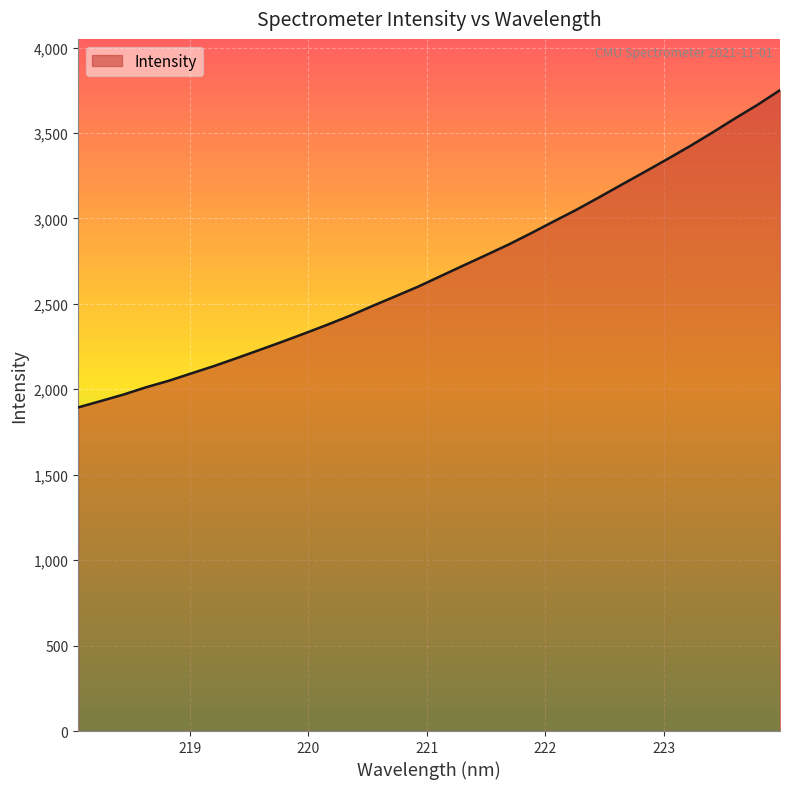

What is the minimum value shown in the chart?

1894.0